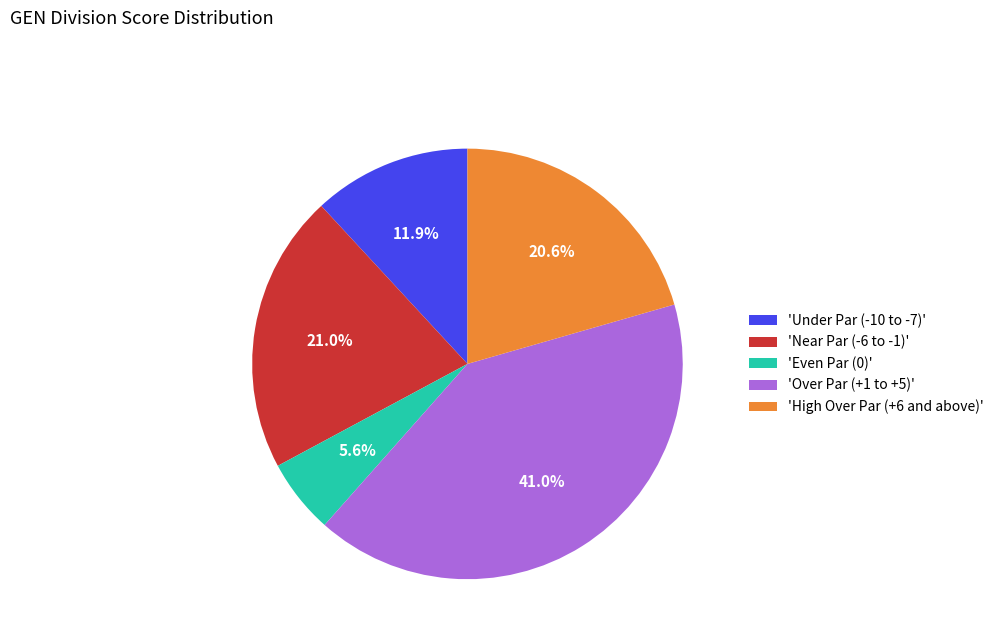

Is 'Under Par (-10 to -7)' the majority of the pie?

No